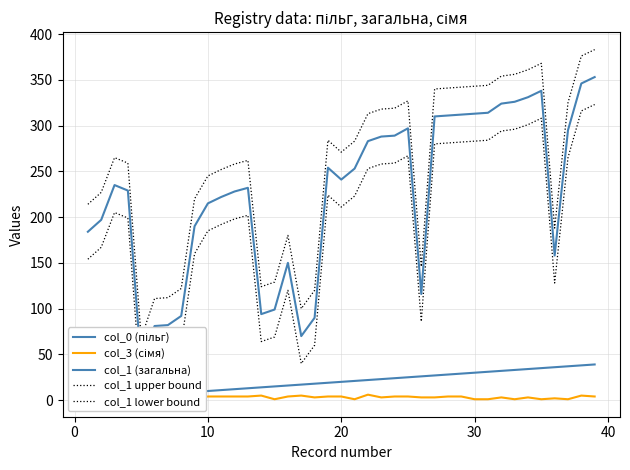

What are all the series names shown in the legend?

col_0 (пільг), col_3 (сімя), col_1 (загальна), col_1 upper bound, col_1 lower bound